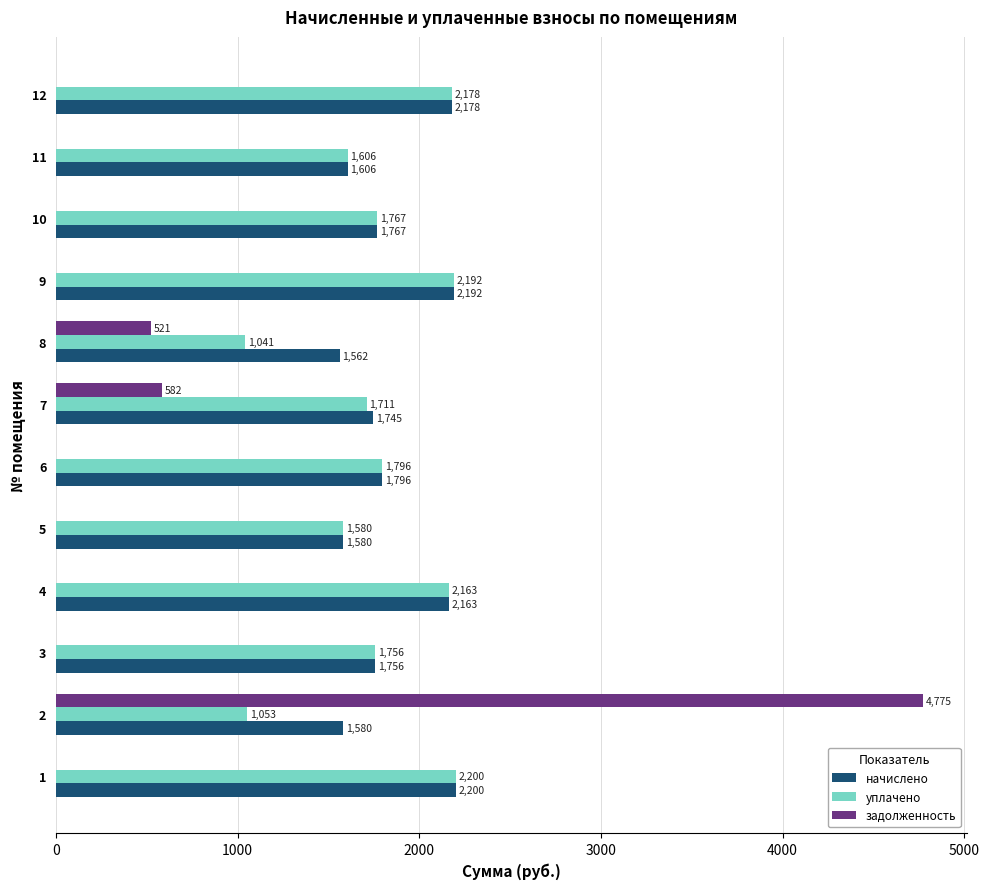

The начислено series shows 2177.6 at 12. True or false?

True